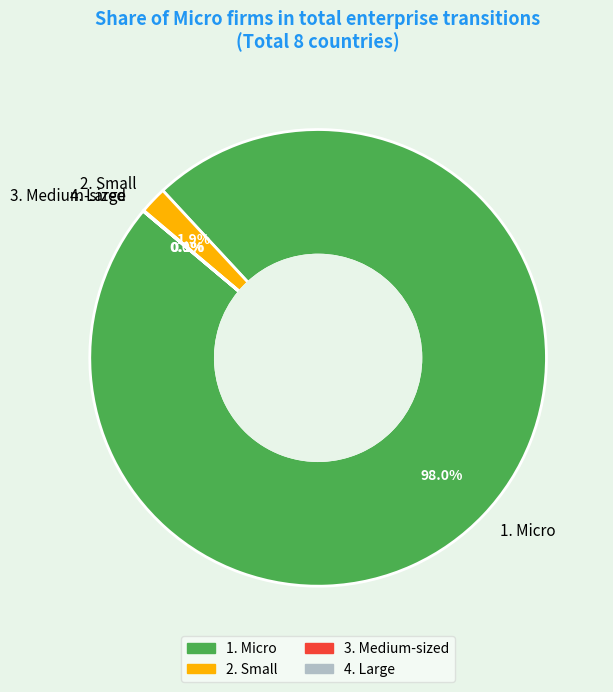

Does 1. Micro represent more than half of the total?

Yes